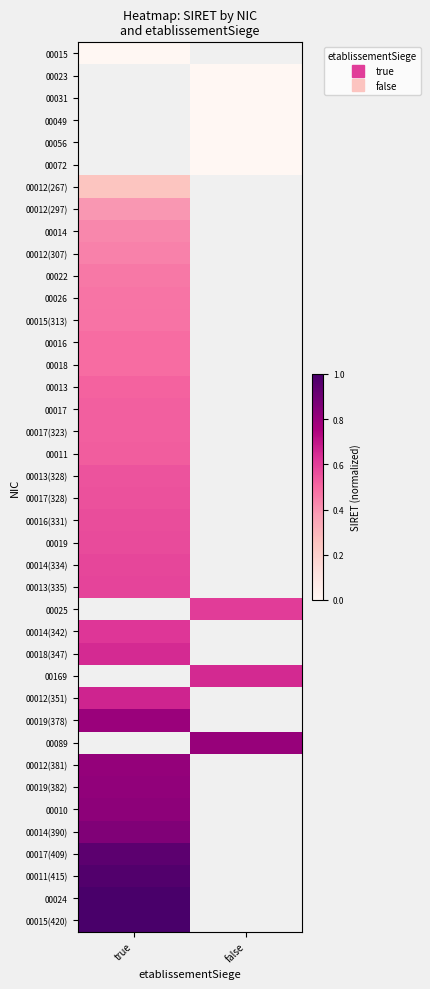

How many positive values does the 00072 series have?

1